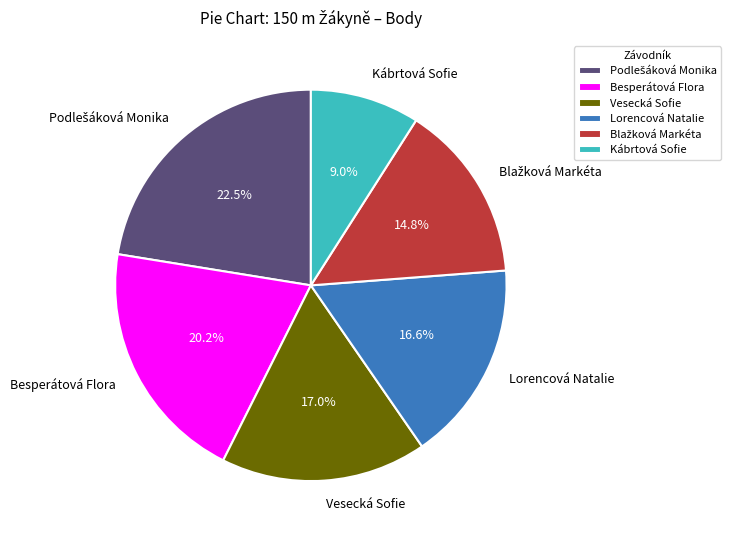

Is it true that Kábrtová Sofie is 9% of the pie?

True